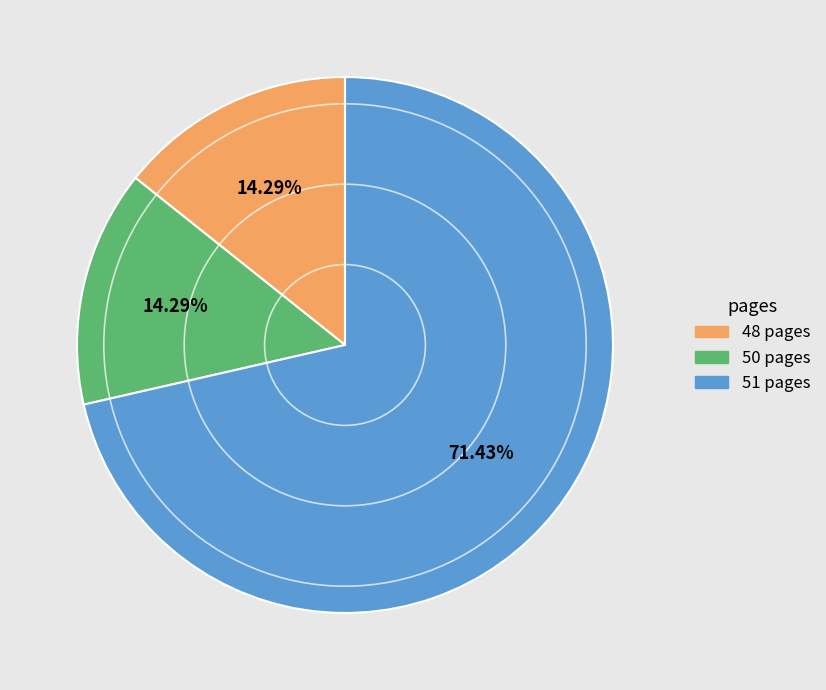

How many slices are in this pie chart?

3